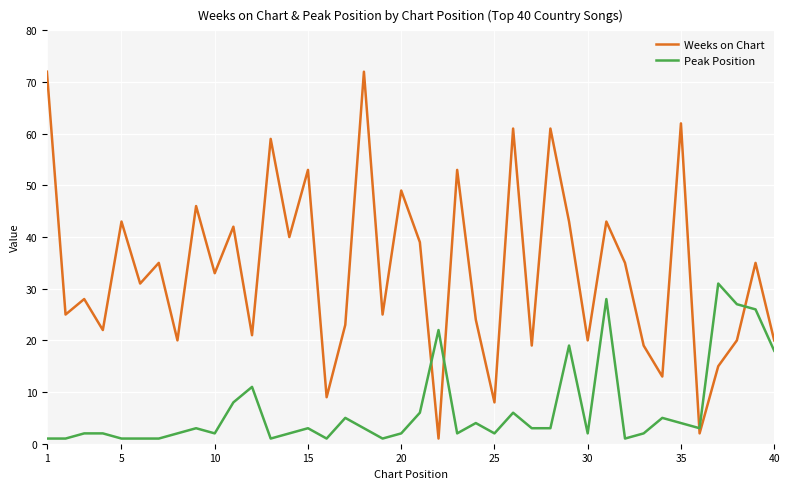

What is the difference between the maximum and minimum values in the Weeks on Chart series?

71